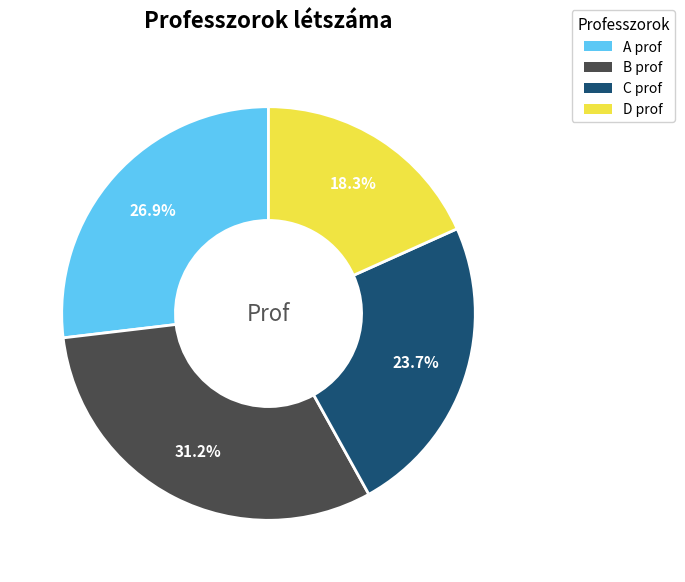

Is C prof the majority of the pie?

No